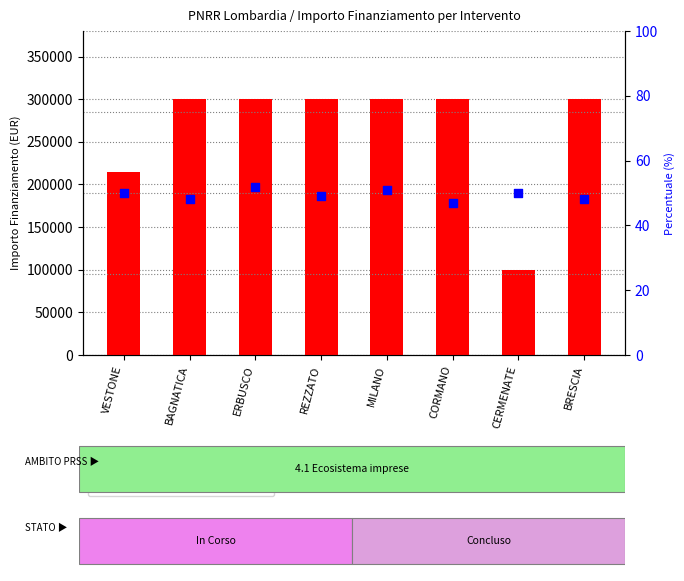

Which series reaches the maximum Y coordinate?

Transizione digitale ed ecologica